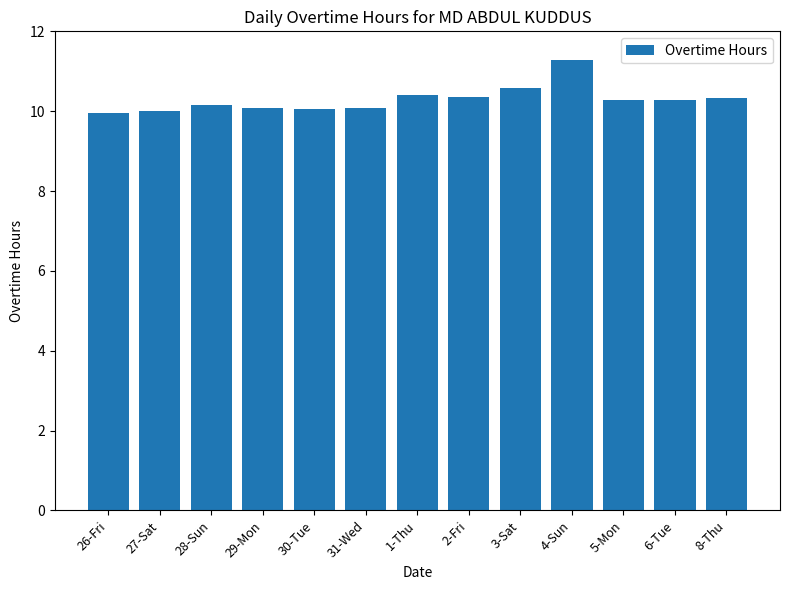

What is the maximum value shown in the chart?

11.3